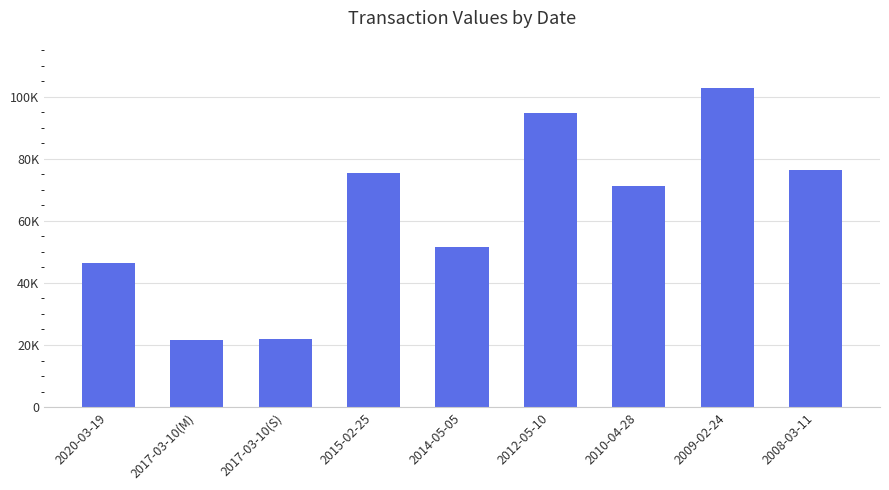

What is the label of the 5th bar from the left?

2014-05-05